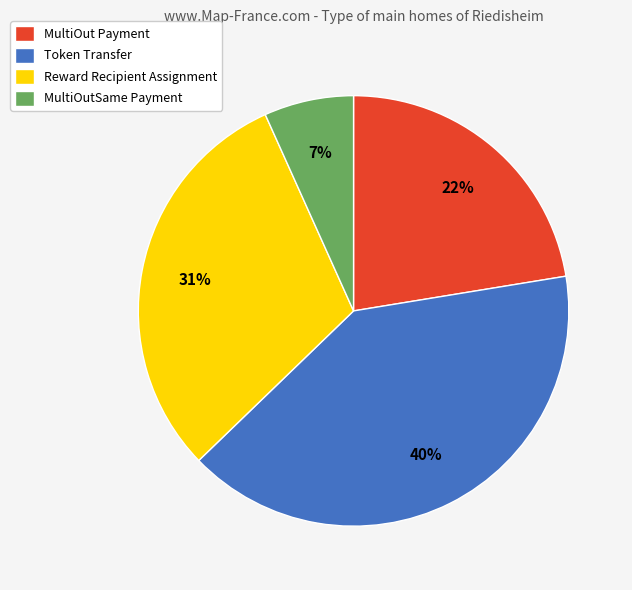

How many segments does this pie chart have?

4